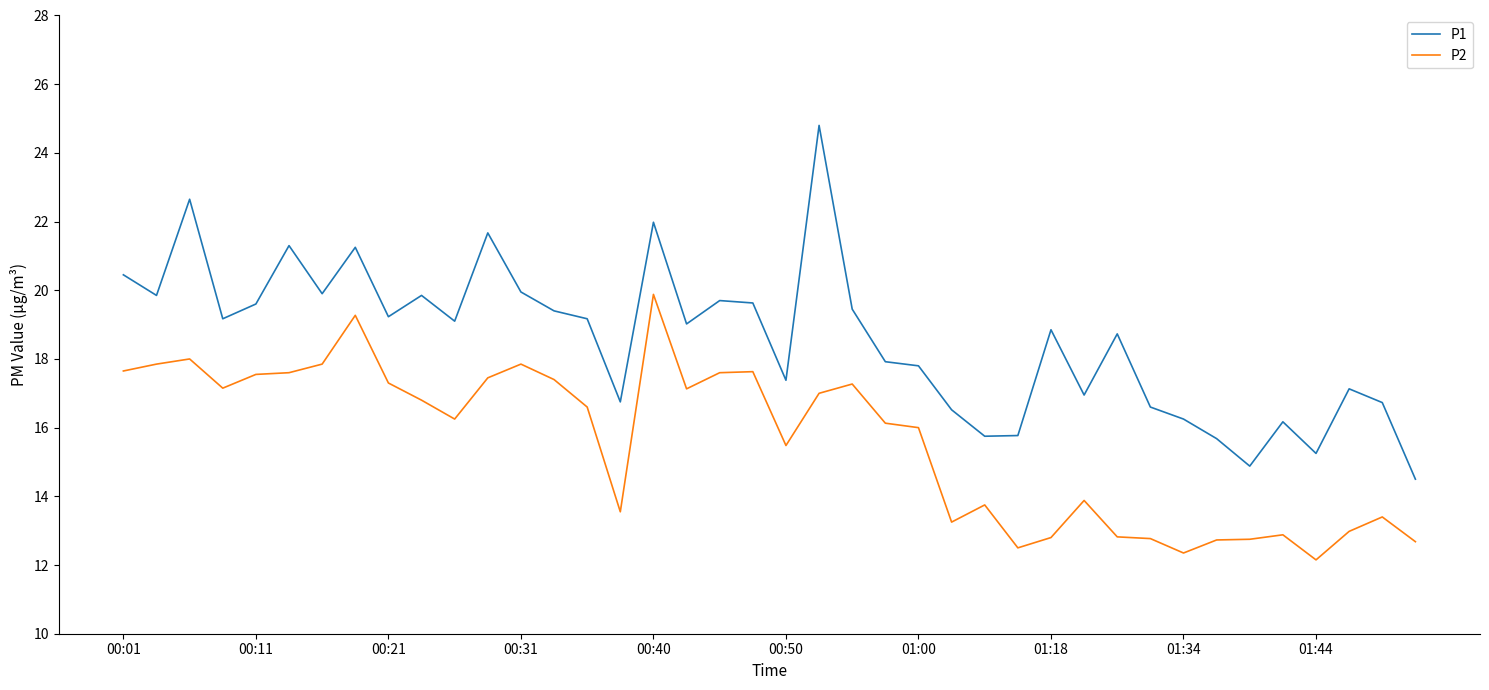

True or false: P1 and P2 intersect in this chart.

False